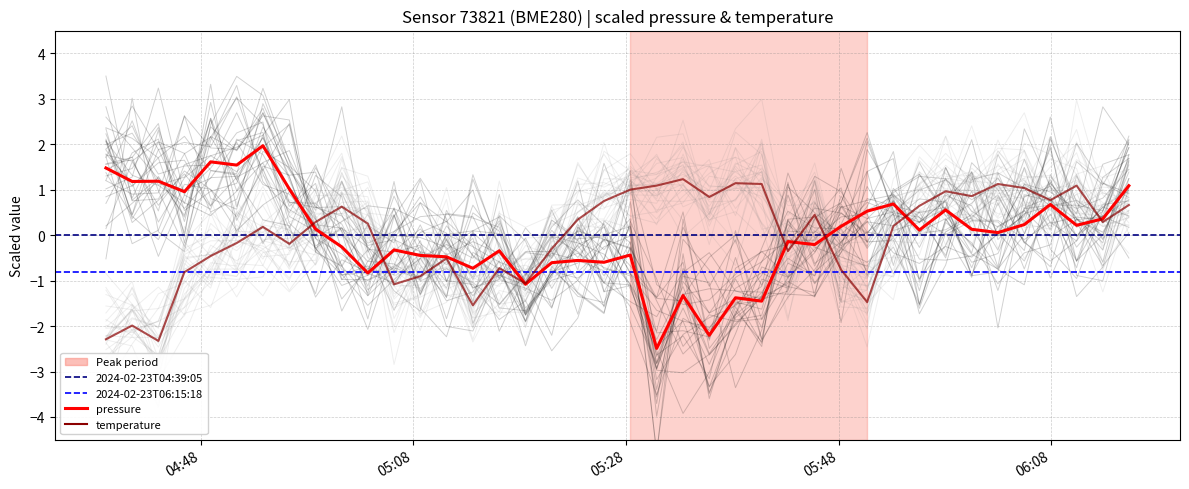

What is the highest value of the pressure series?

2.0